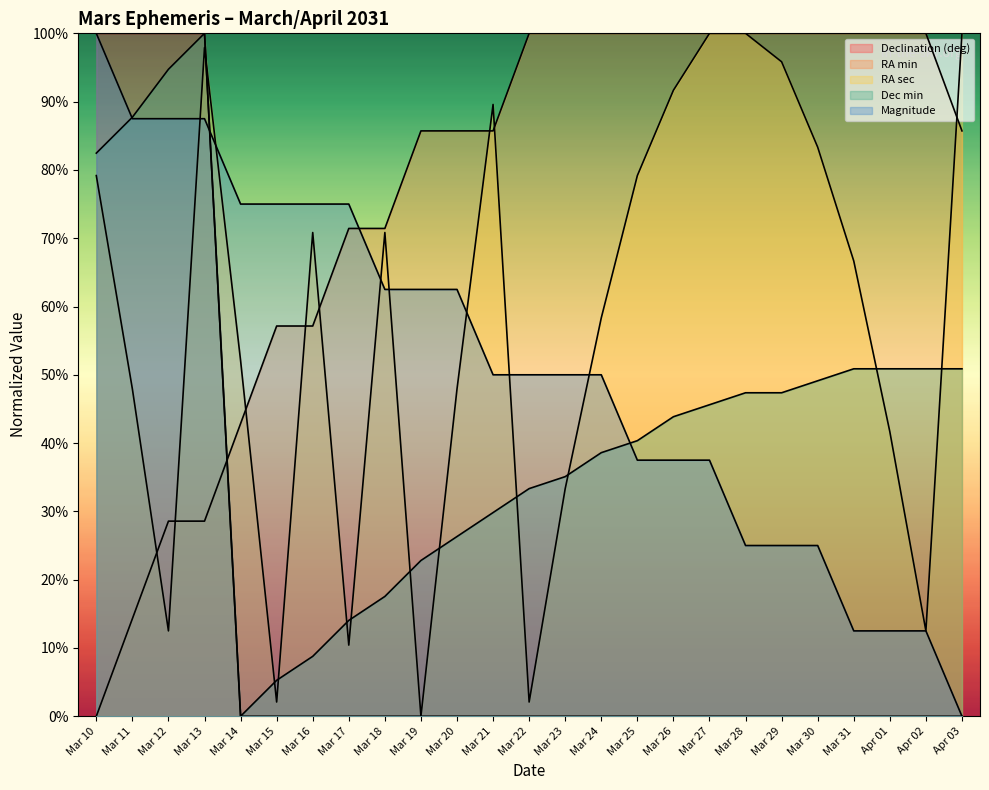

Where is Magnitude nearest to the value 50?

Mar 21